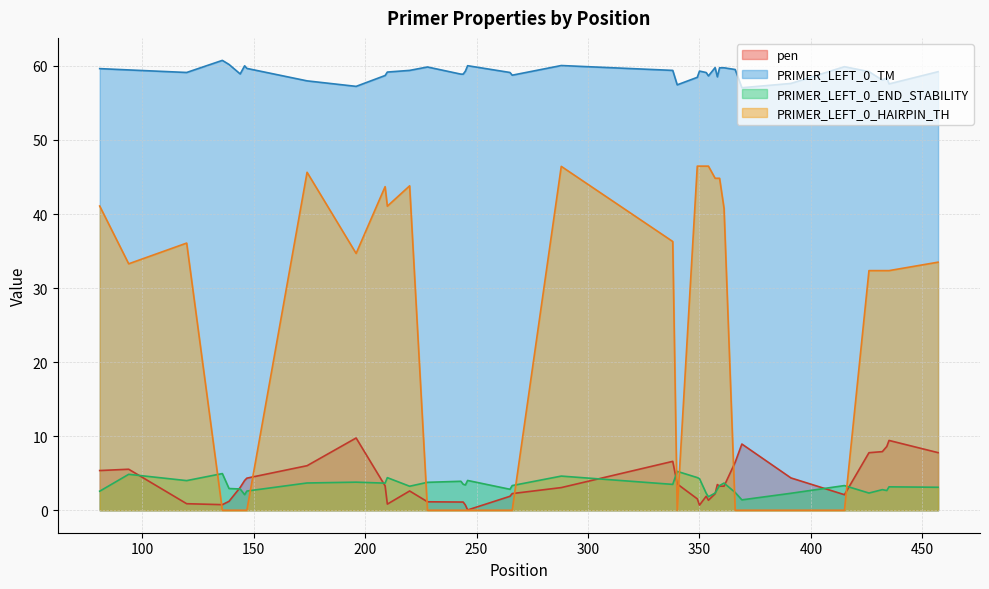

What is the difference between the maximum and minimum values in the PRIMER_LEFT_0_HAIRPIN_TH series?

46.5